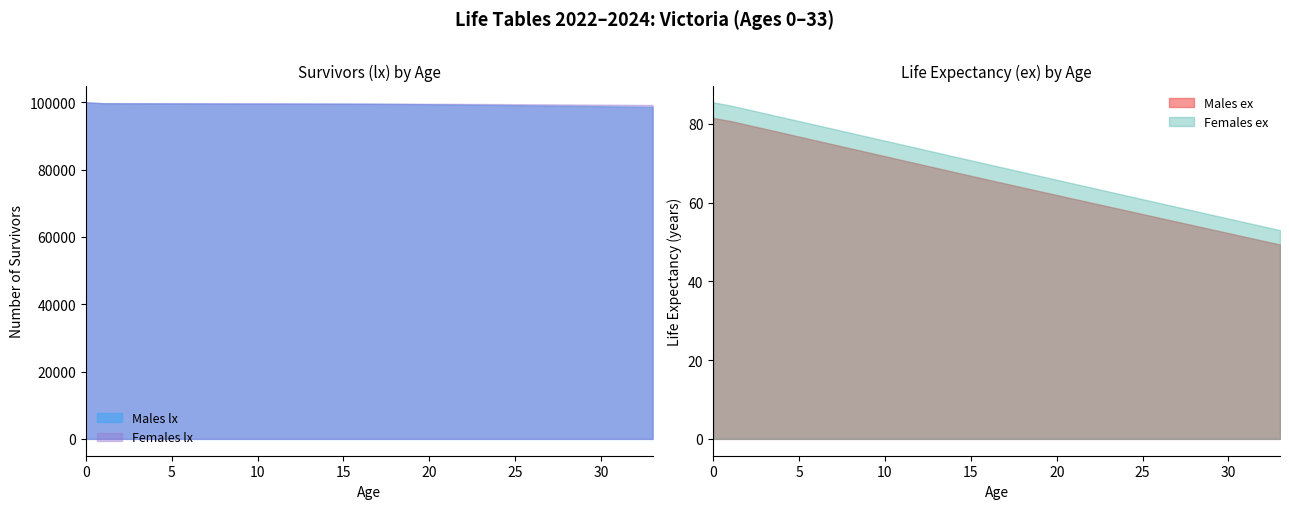

Which series changed the most between 25 and 31?

Males lx